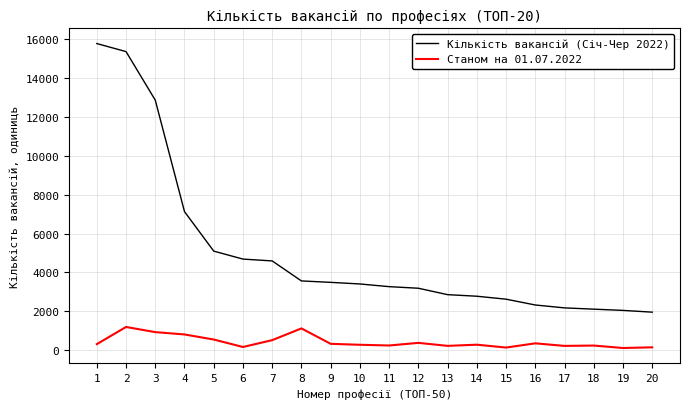

True or false: Станом на 01.07.2022 and Кількість вакансій (Січ-Чер 2022) cross at least once.

False